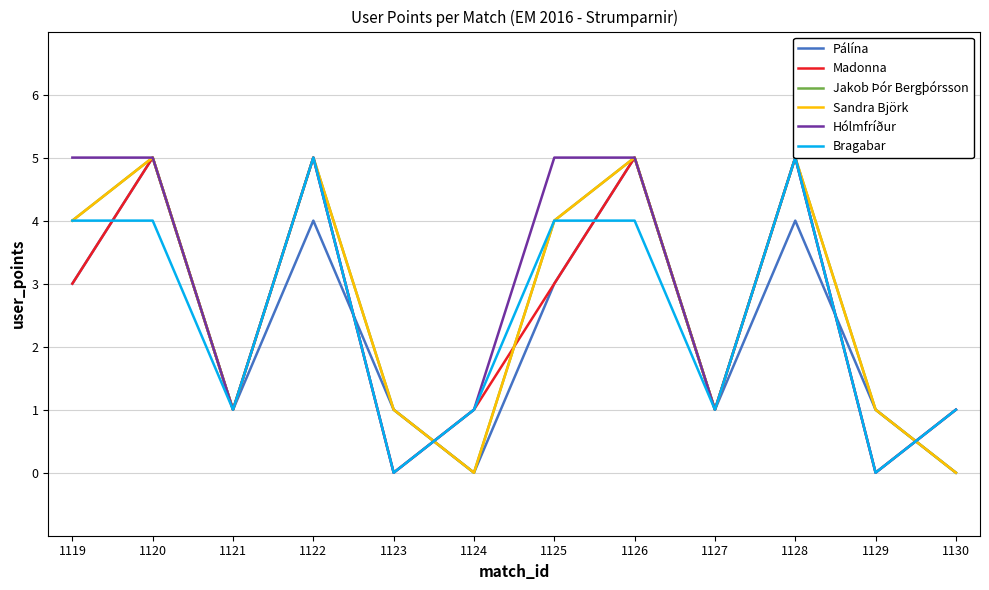

What is the spread (max minus min) of values at 1123?

1